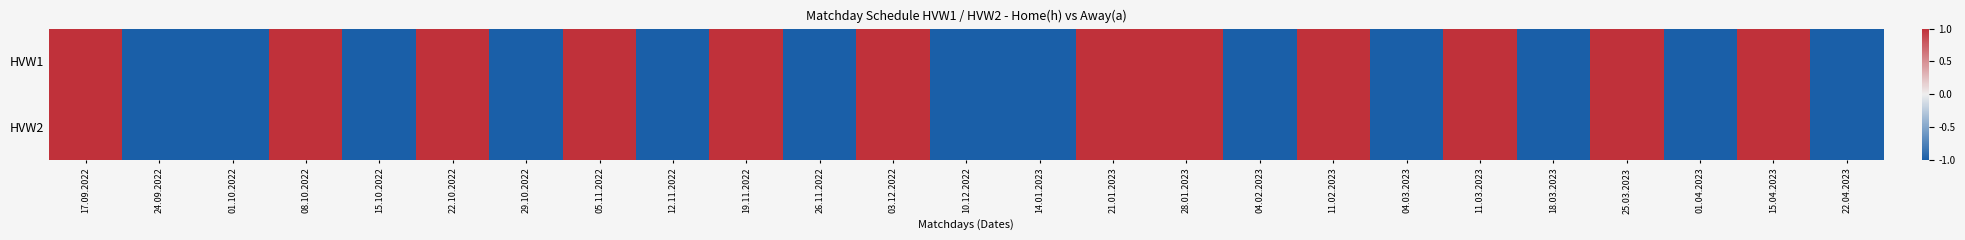

At which category does the chart reach its minimum across all series?

24.09.2022